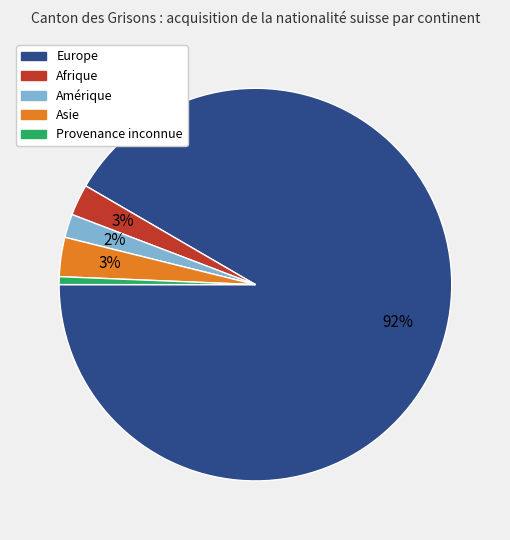

Which category has the smallest portion of the pie?

Provenance inconnue